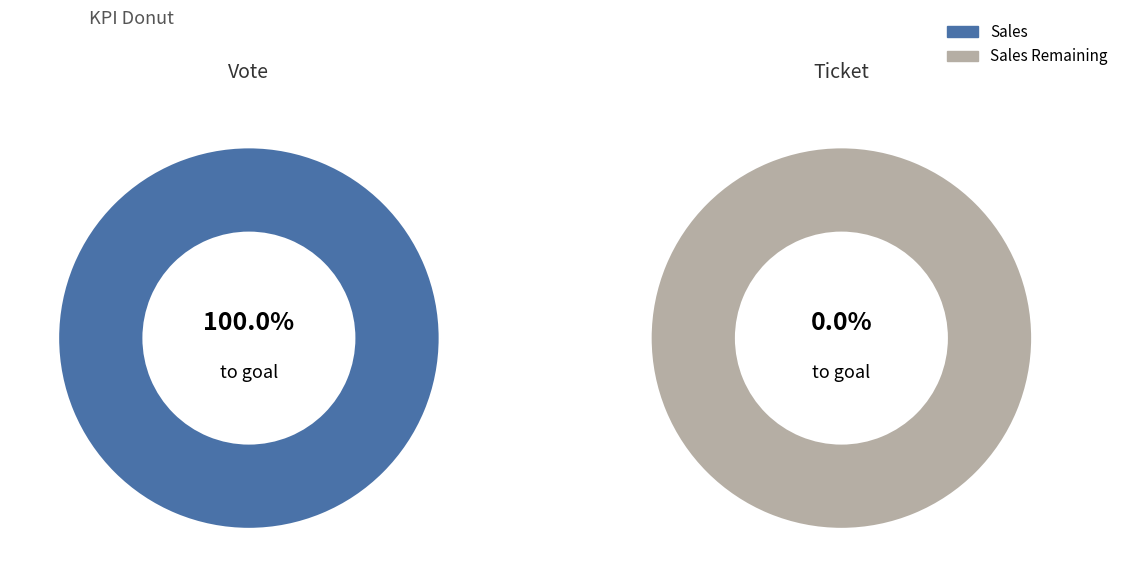

Which has a higher value, Vote or Ticket?

Vote